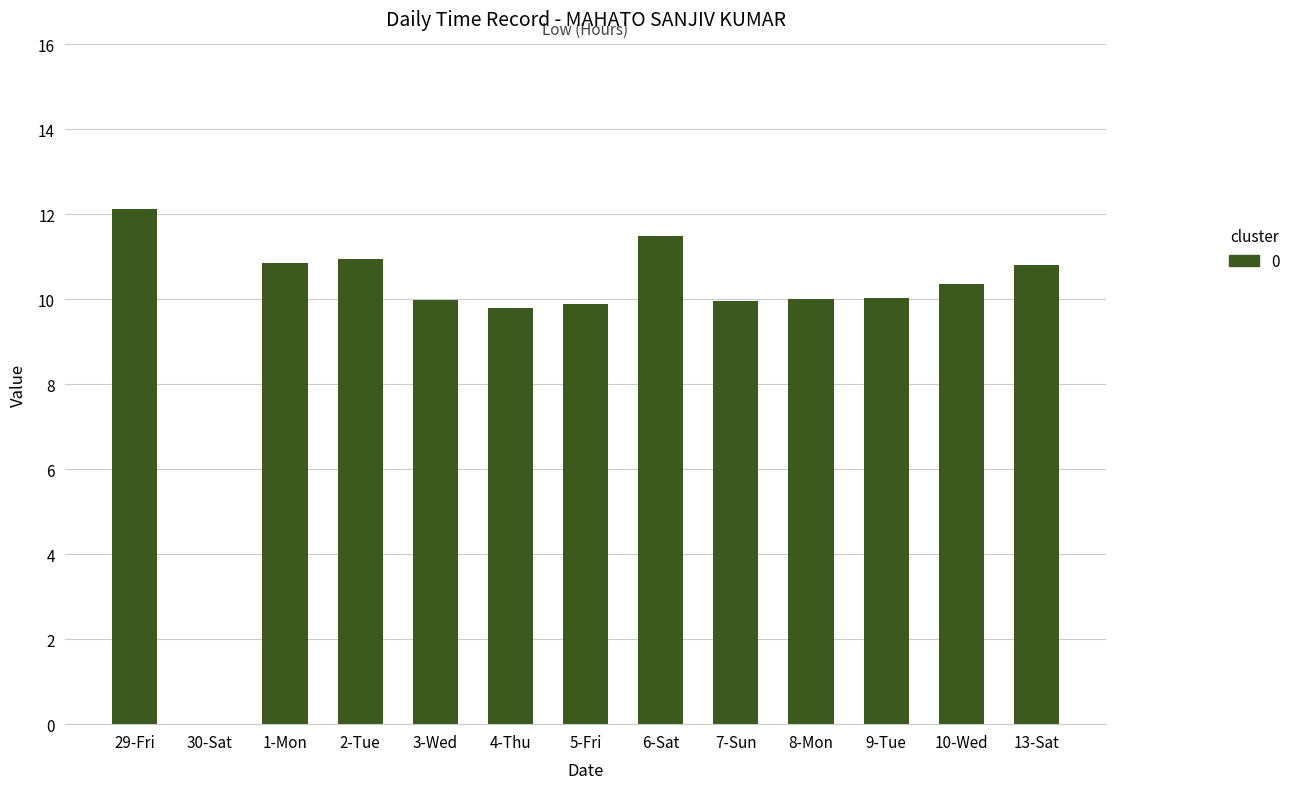

At which category does the chart reach its peak across all series?

29-Fri